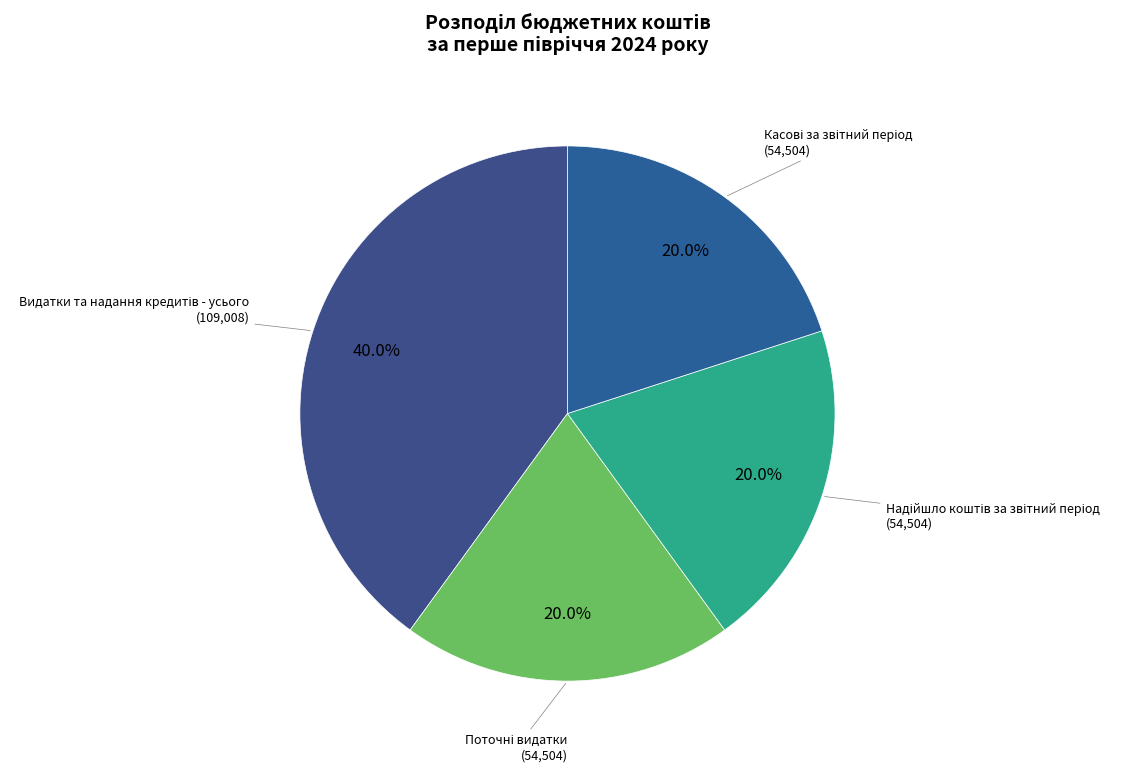

To the nearest percent, what is the average slice percentage?

25%